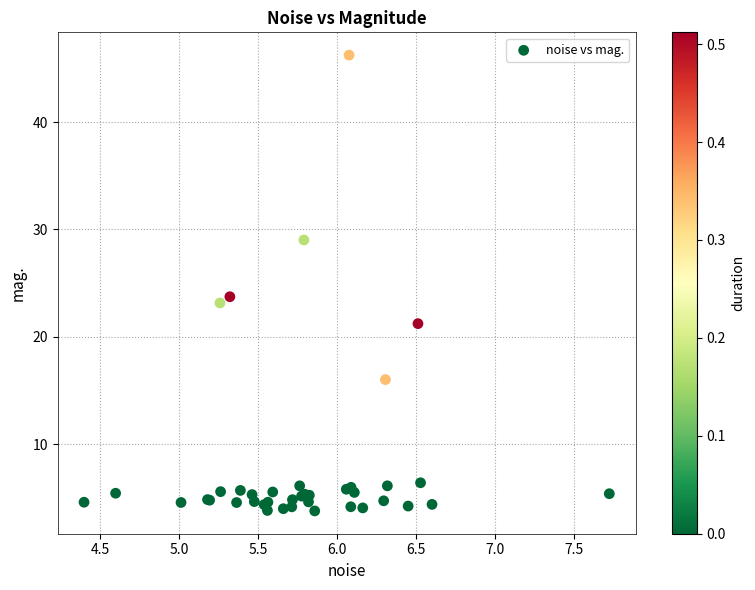

What Y value in the scatter plot is closest to 25?

23.7